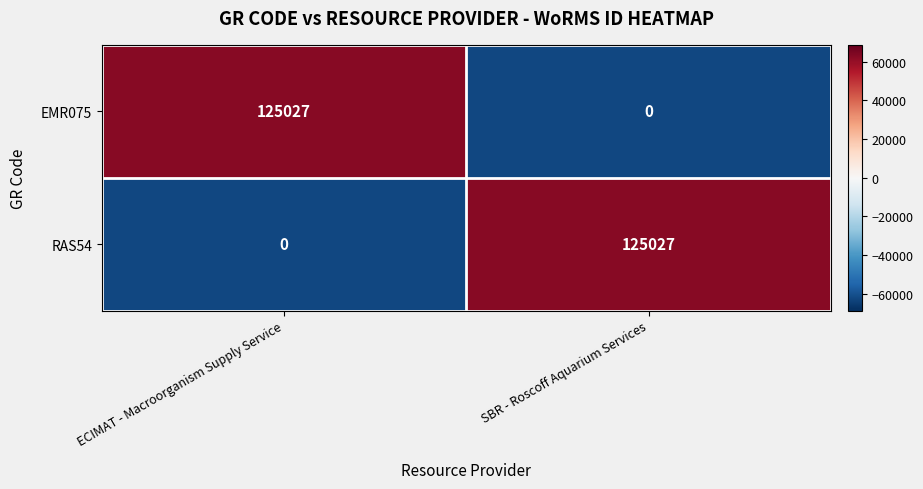

The value of RAS54 at ECIMAT - Macroorganism Supply Service is 60191. True or false?

False